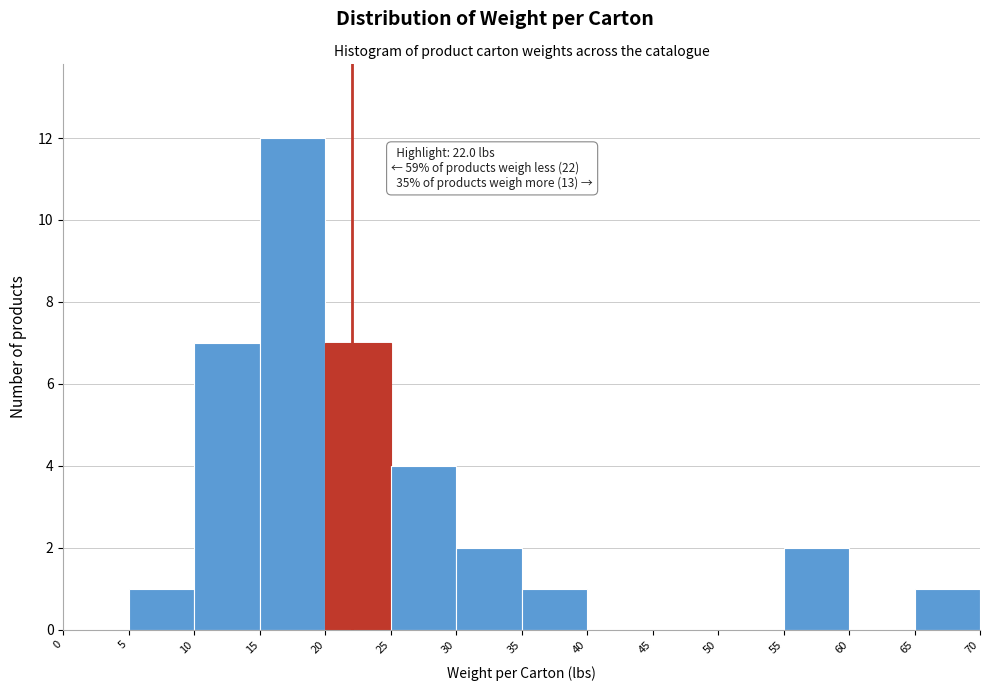

Which range on the x-axis has the tallest bar?

15 to 20